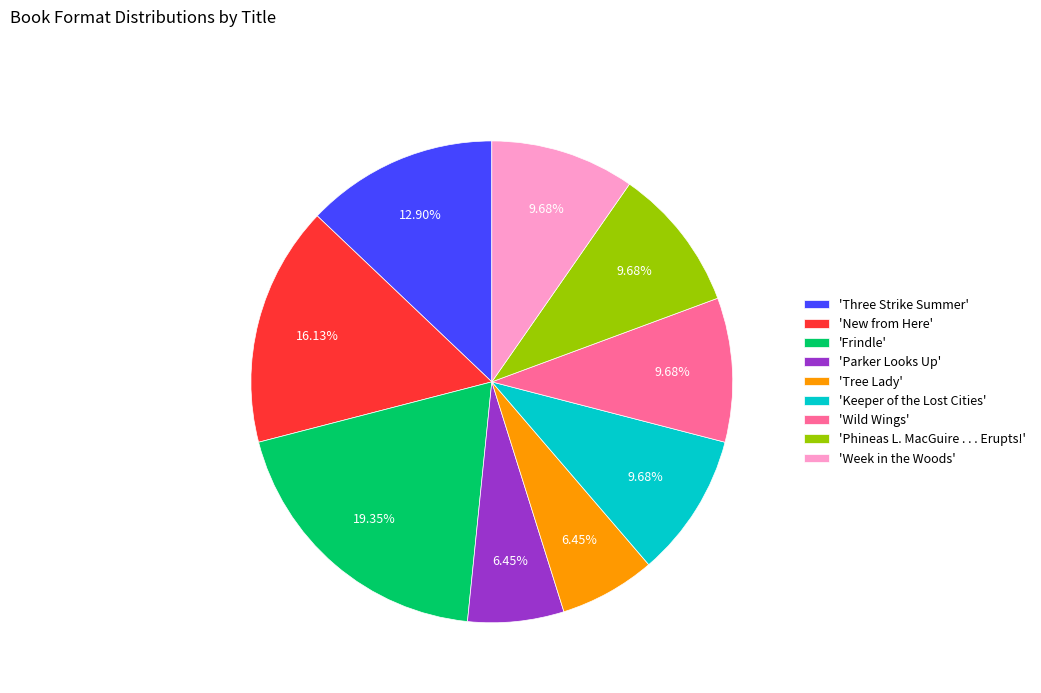

How many slices are in this pie chart?

9